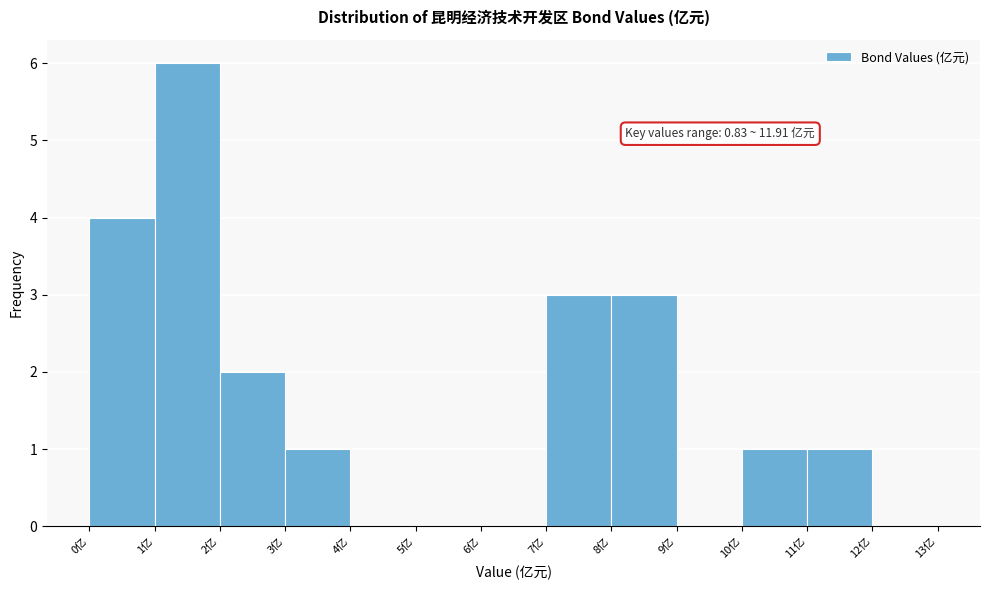

Over which range of the x-axis is the bar tallest?

1 to 2